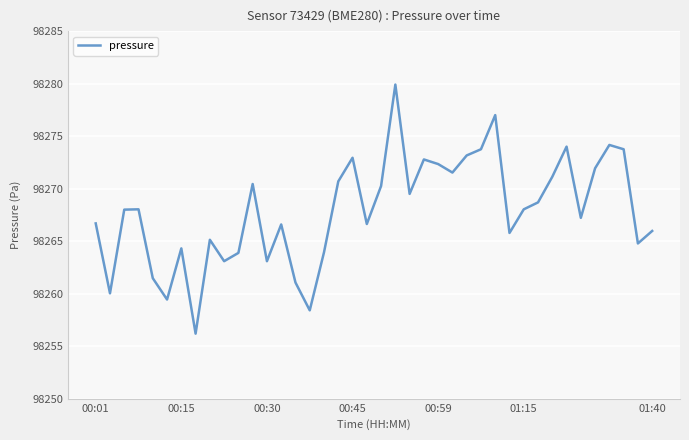

What is the maximum value shown in the chart?

98279.9